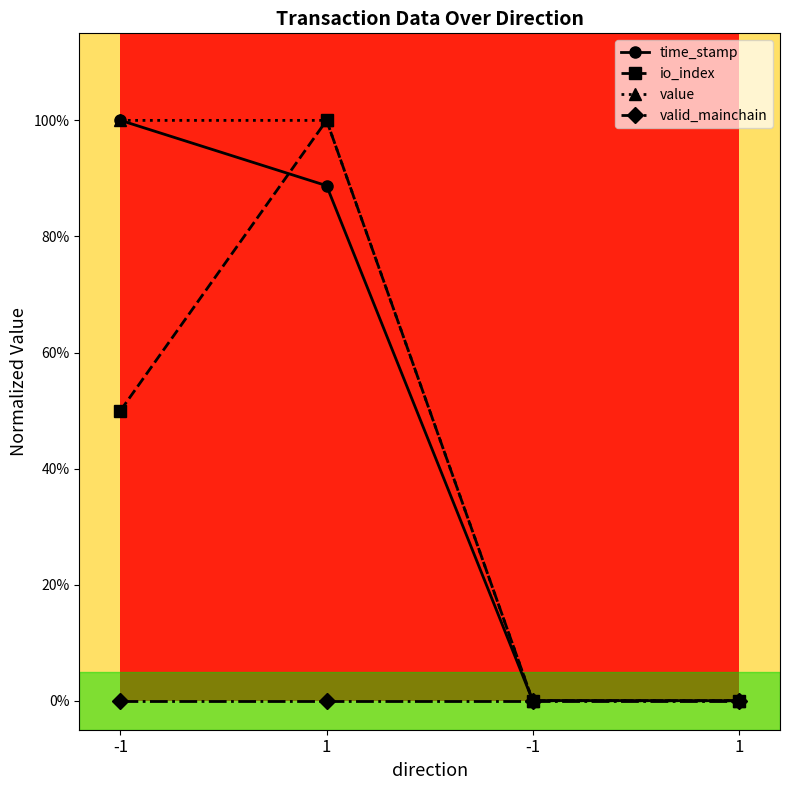

Which series changed the most between -1 and 1?

time_stamp